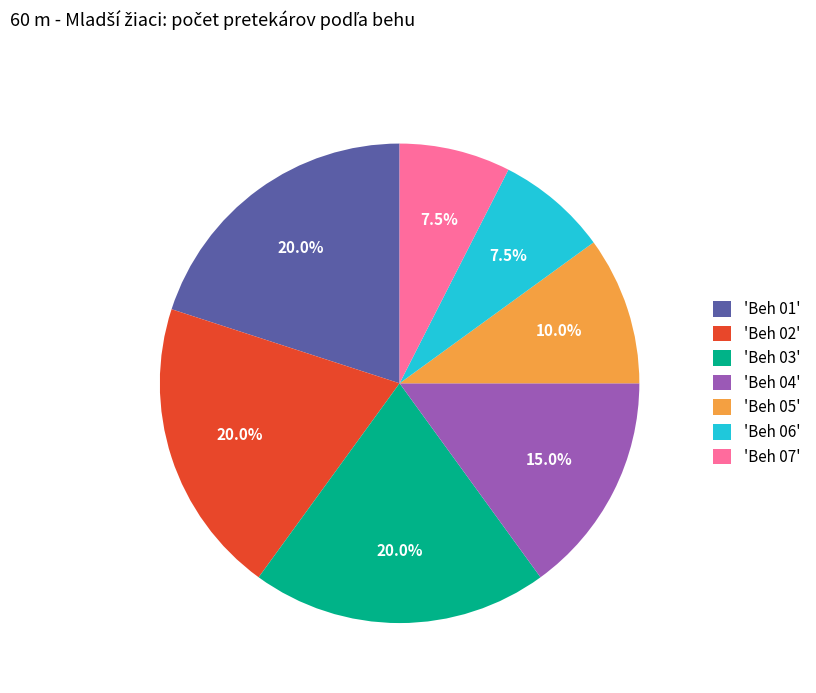

Is the sum of 'Beh 06' and 'Beh 01' greater than half?

No